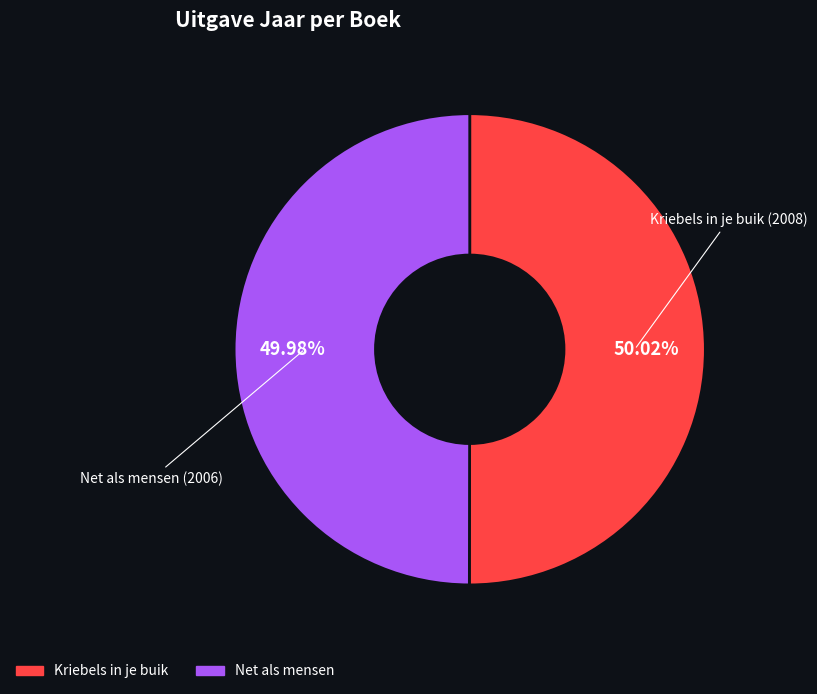

Is it true that Net als mensen is 50% of the pie?

True